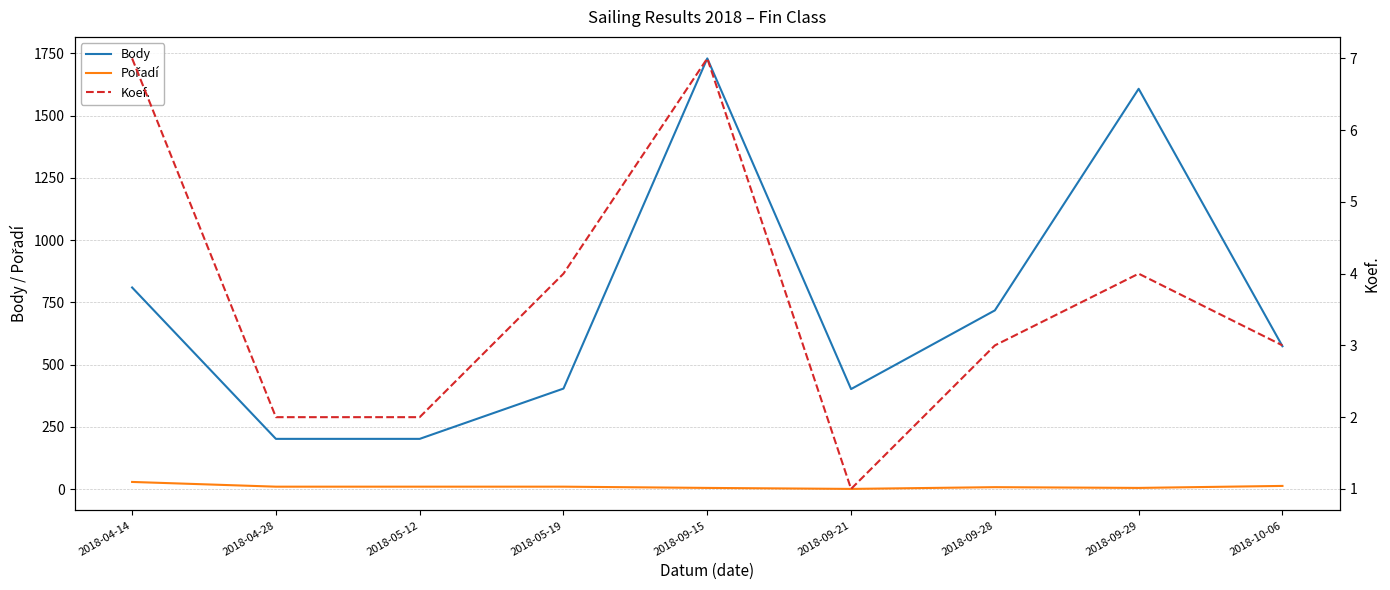

What position from the left is 2018-10-06?

9